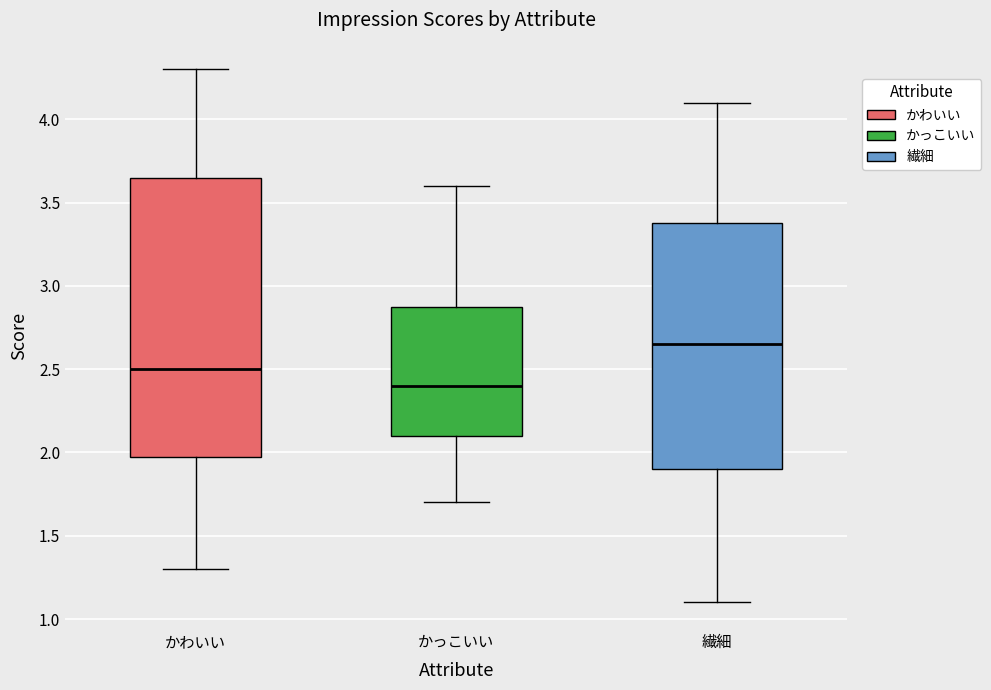

Which box has the lowest median line?

かっこいい